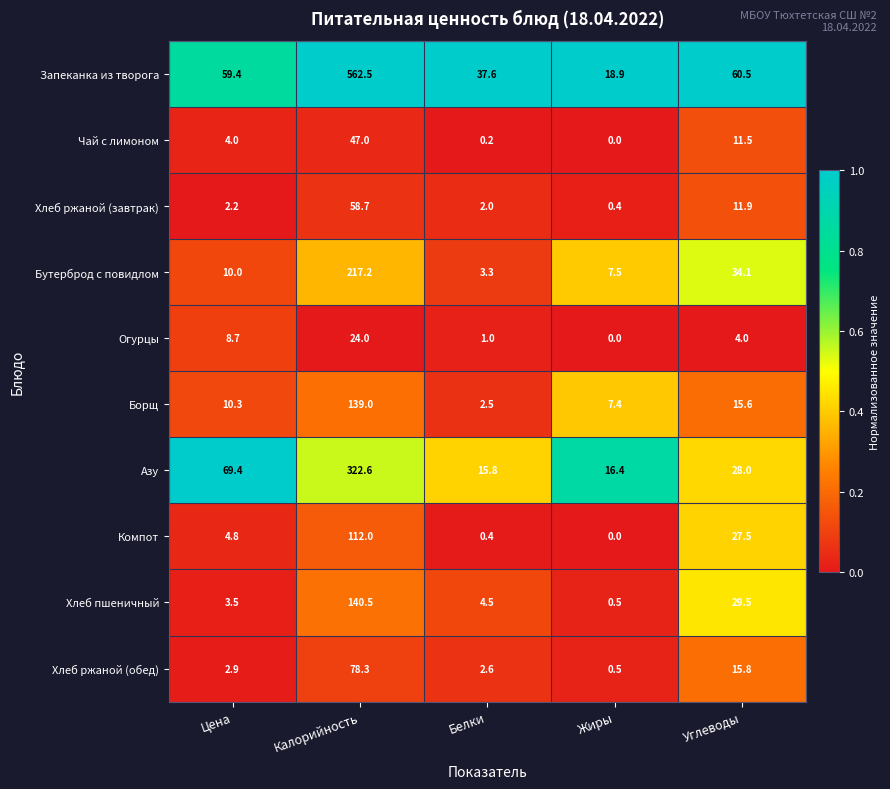

Which series changed the most between Цена and Белки?

Азу